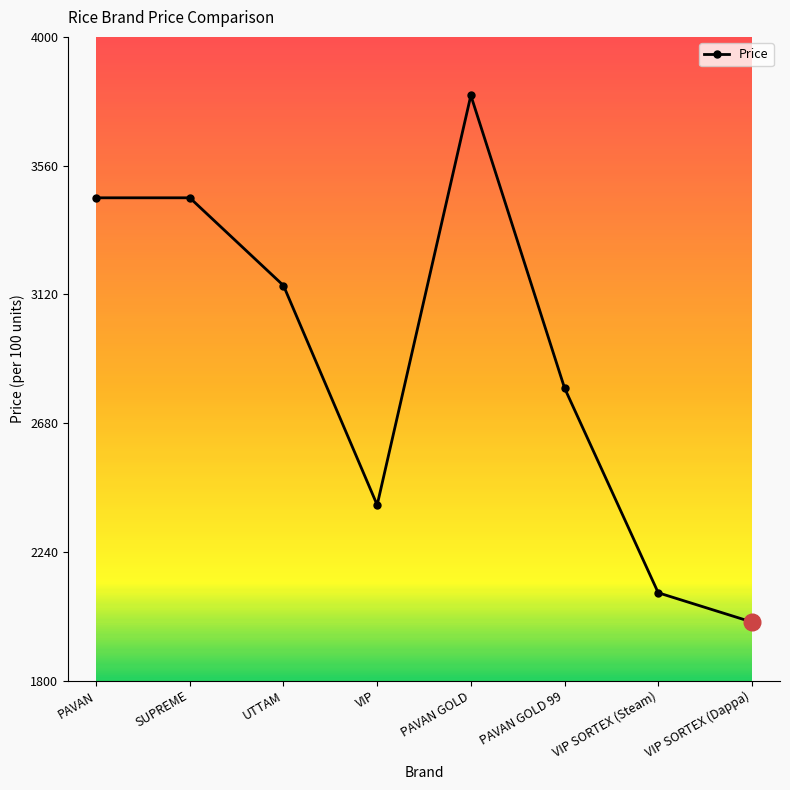

Count the number of categories in the chart.

8